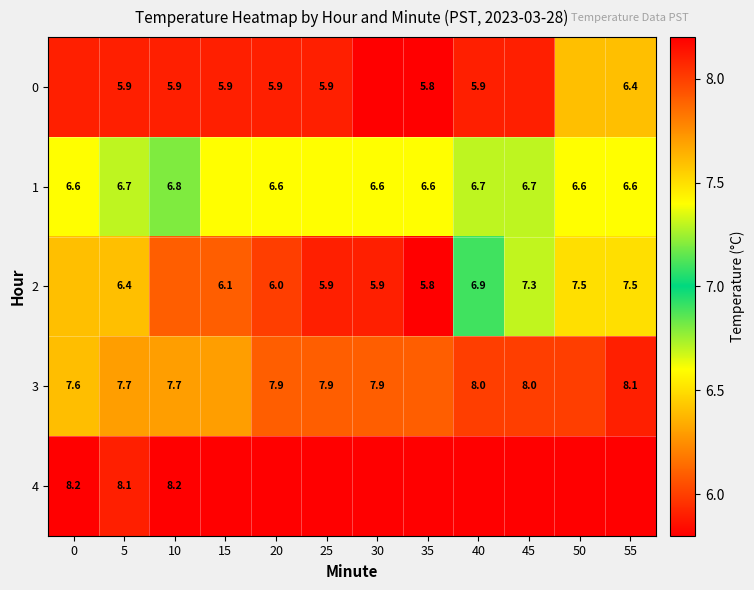

The value of 2 at 40 is 1.5. True or false?

False